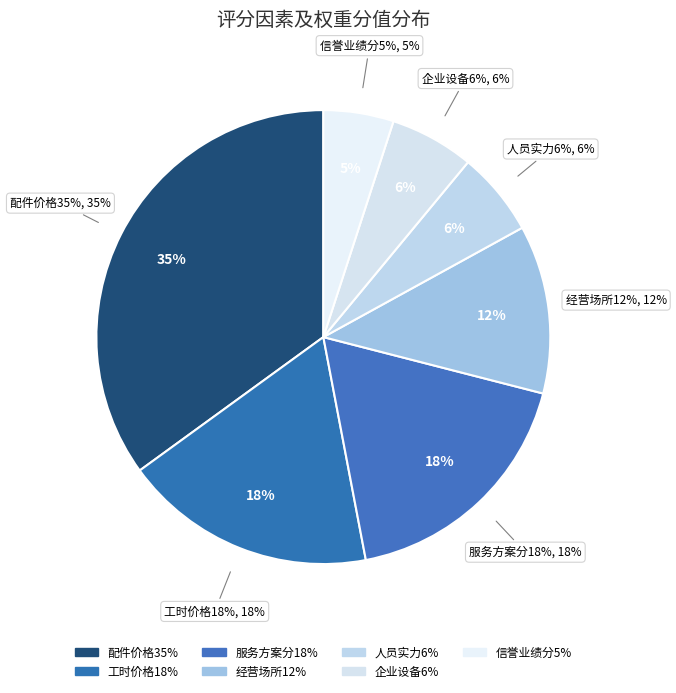

Does 人员实力6% represent more than half of the total?

No